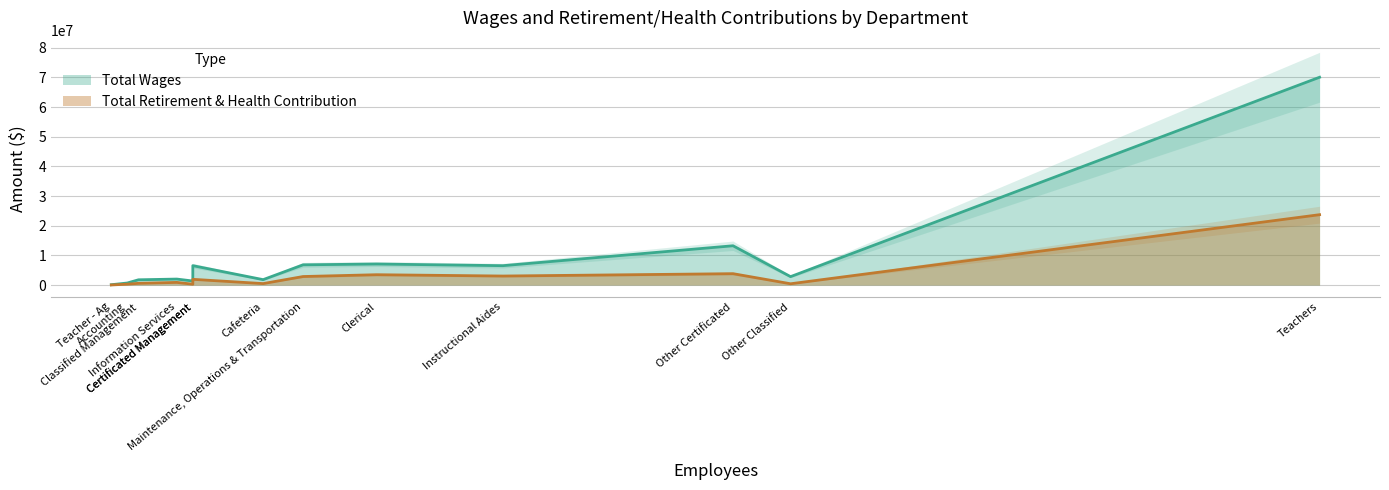

What is the difference between the second highest and second lowest values in the Total Retirement & Health Contribution series?

3552526